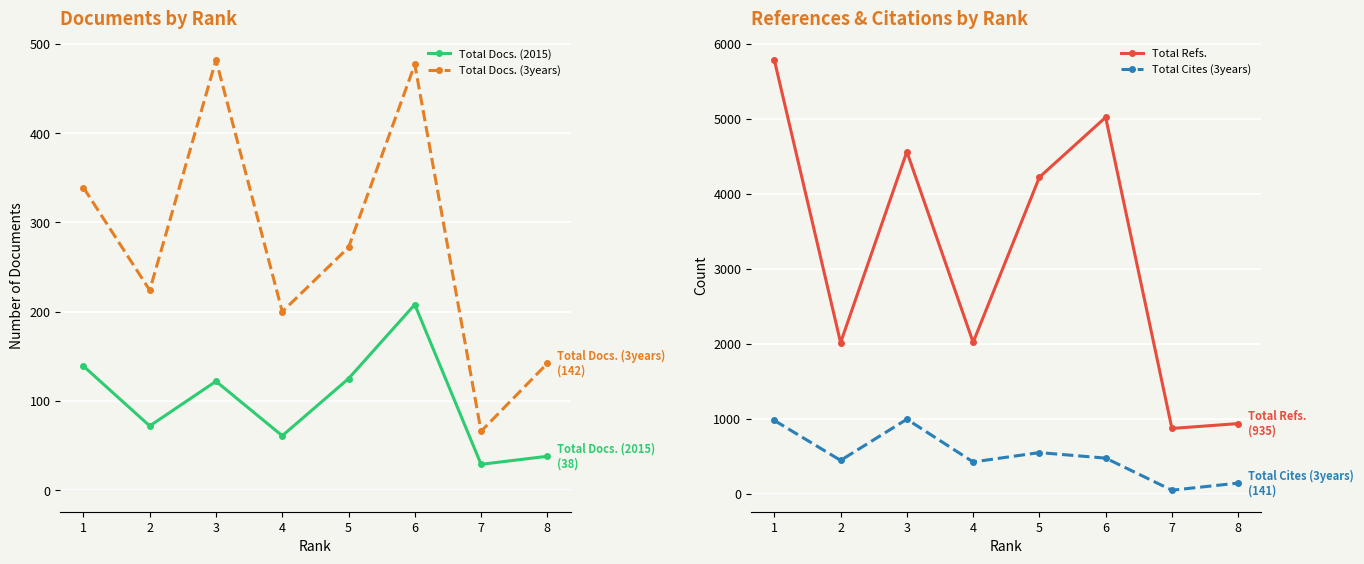

What is the maximum value shown in the chart?

5787